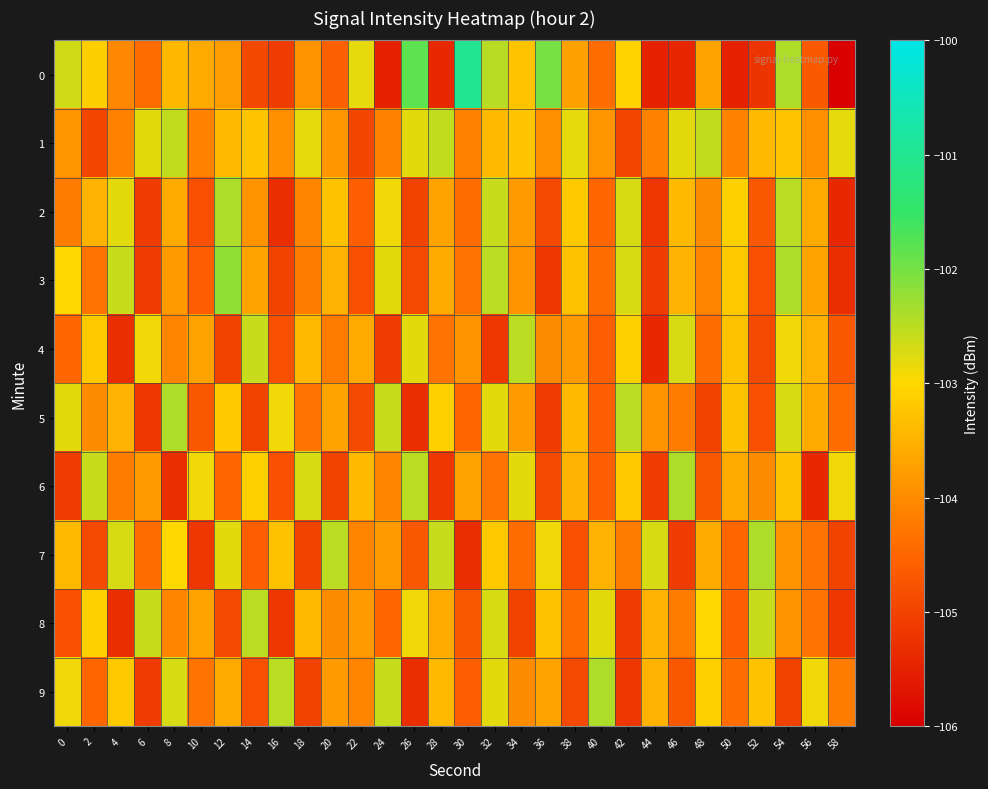

At 12, list the series in order from largest to smallest.

3, 2, 7, 5, 1, 9, 0, 6, 8, 4